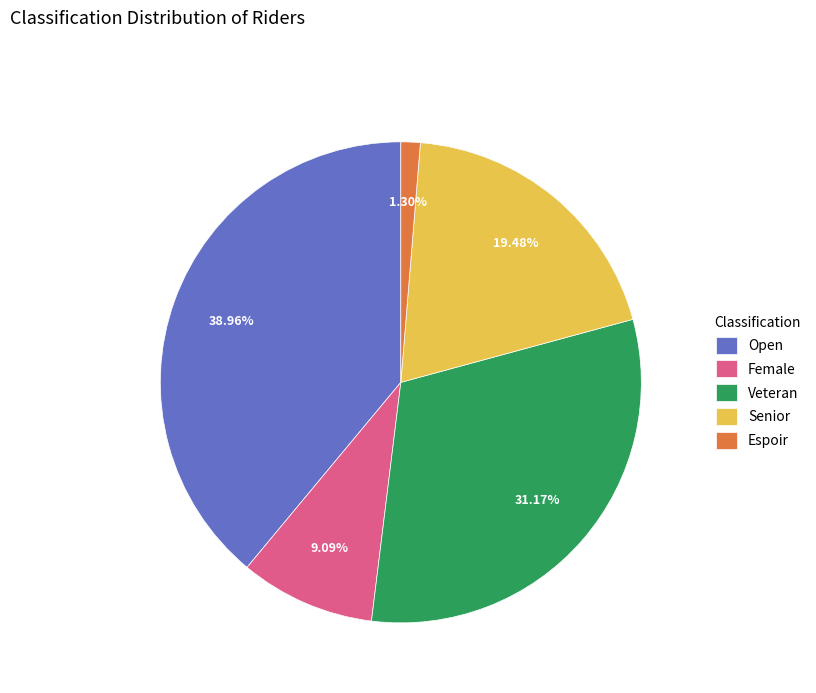

What is the total percentage of Open and Espoir?

40.3%